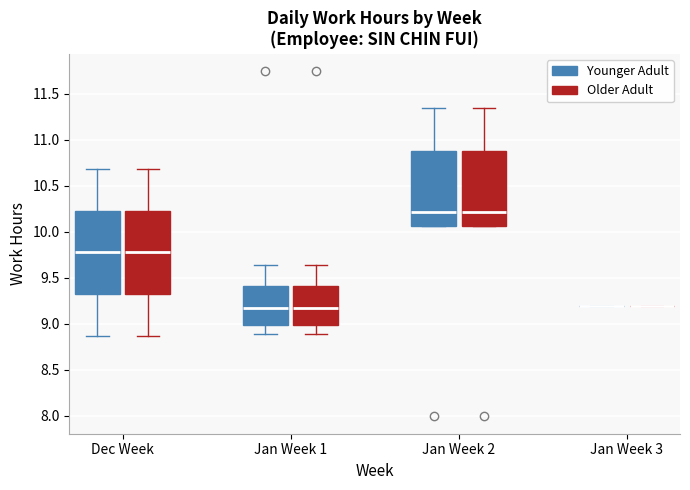

Reading left to right, read every box against the y-axis: the position of its median line, the range the box covers, and the ends of its whiskers. The values are not printed on the chart, so give them approximately, as read against the axis.

Dec Week (Younger Adult): median 9.80, box 9.30 to 10.25, whiskers 8.85 to 10.70
Dec Week (Older Adult): median 9.80, box 9.30 to 10.25, whiskers 8.85 to 10.70
Jan Week 1 (Younger Adult): median 9.15, box 9.00 to 9.40, whiskers 8.90 to 9.65
Jan Week 1 (Older Adult): median 9.15, box 9.00 to 9.40, whiskers 8.90 to 9.65
Jan Week 2 (Younger Adult): median 10.20, box 10.05 to 10.90, whiskers 10.05 to 11.35
Jan Week 2 (Older Adult): median 10.20, box 10.05 to 10.90, whiskers 10.05 to 11.35
Jan Week 3 (Younger Adult): box collapsed to a line at 9.20, whiskers 9.20 to 9.20
Jan Week 3 (Older Adult): box collapsed to a line at 9.20, whiskers 9.20 to 9.20